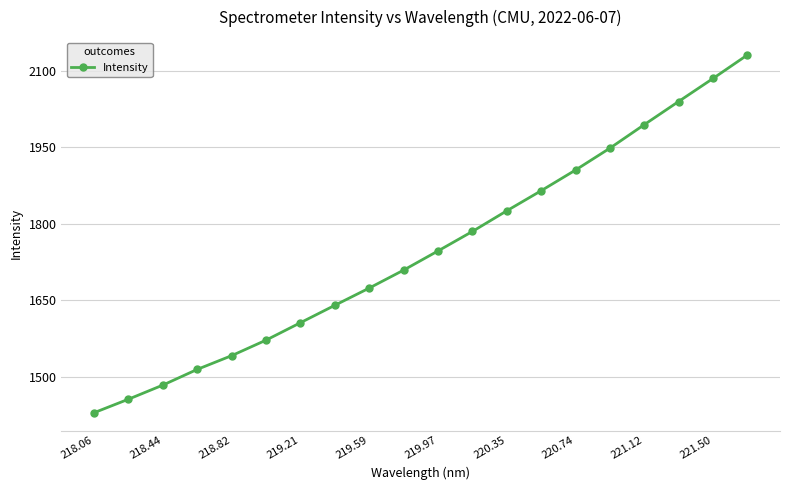

Reading left to right, transcribe all the data shown in this chart.

1429.0	1455.6	1483.3	1514.2	1541.1	1571.6	1605.8	1640.0	1673.9	1709.1	1746.8	1785.0	1825.5	1865.0	1905.6	1948.6	1994.8	2040.2	2085.4	2131.6